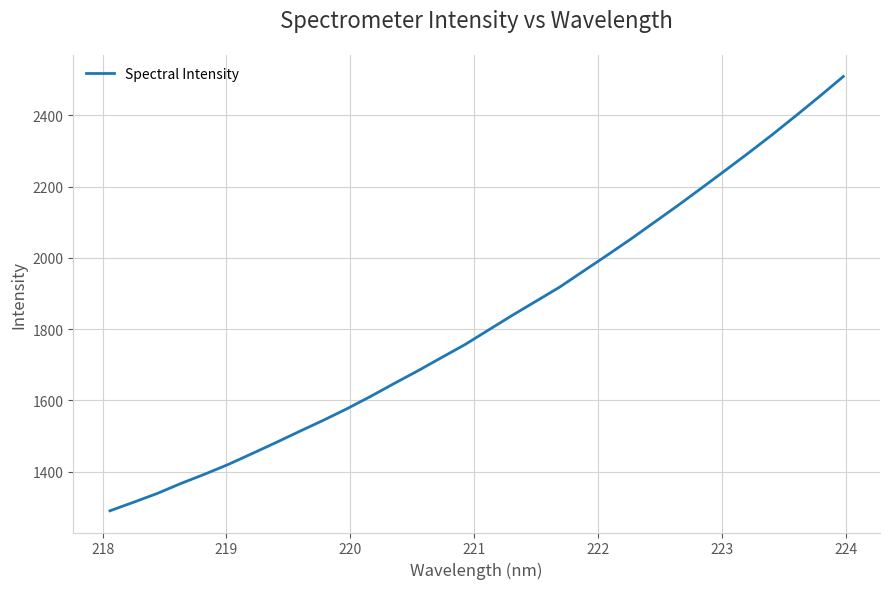

What is the minimum value shown in the chart?

1290.4